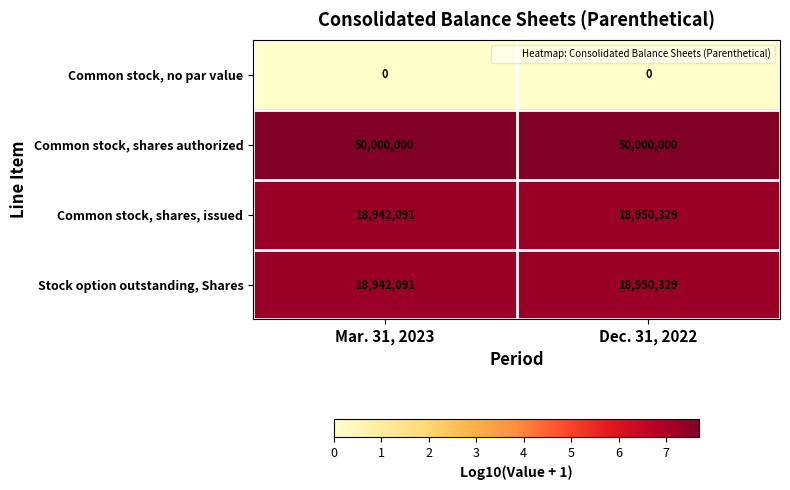

How many categories are shown in the chart?

2